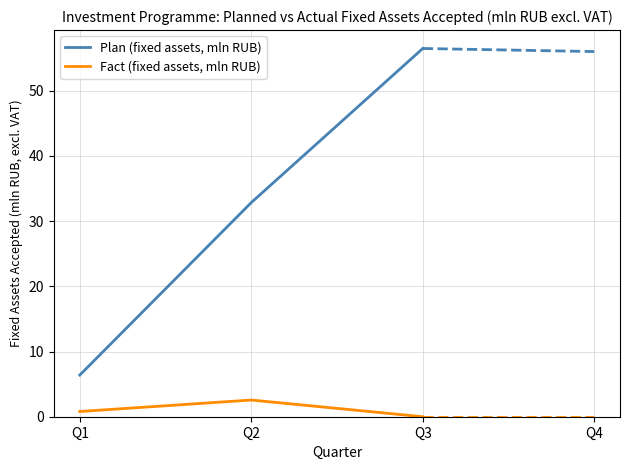

At which category is the sum across all series the highest?

Q3